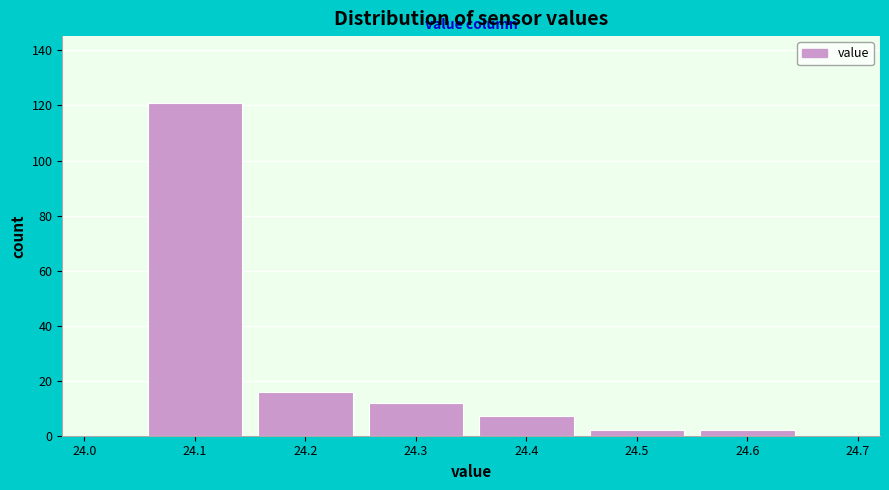

Over which range of the x-axis is the bar tallest?

24.05 to 24.15